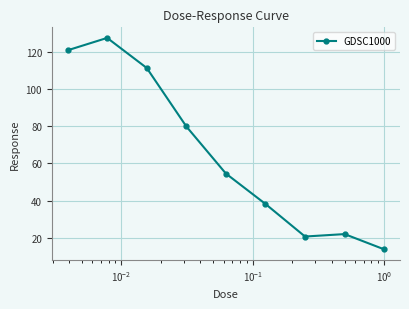

What is the difference between the second highest and second lowest values?

100.0